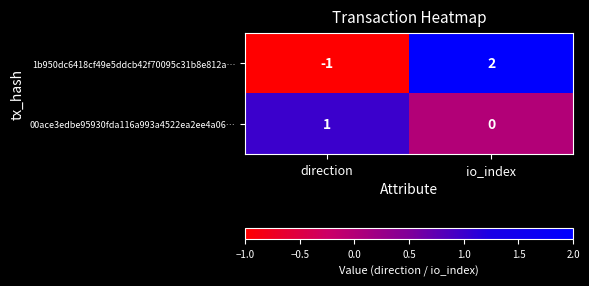

Reading left to right, transcribe all the data shown in this chart.

1b950dc6418cf49e5ddcb42f70095c31b8e812a…: -1	2
00ace3edbe95930fda116a993a4522ea2ee4a06…: 1	0